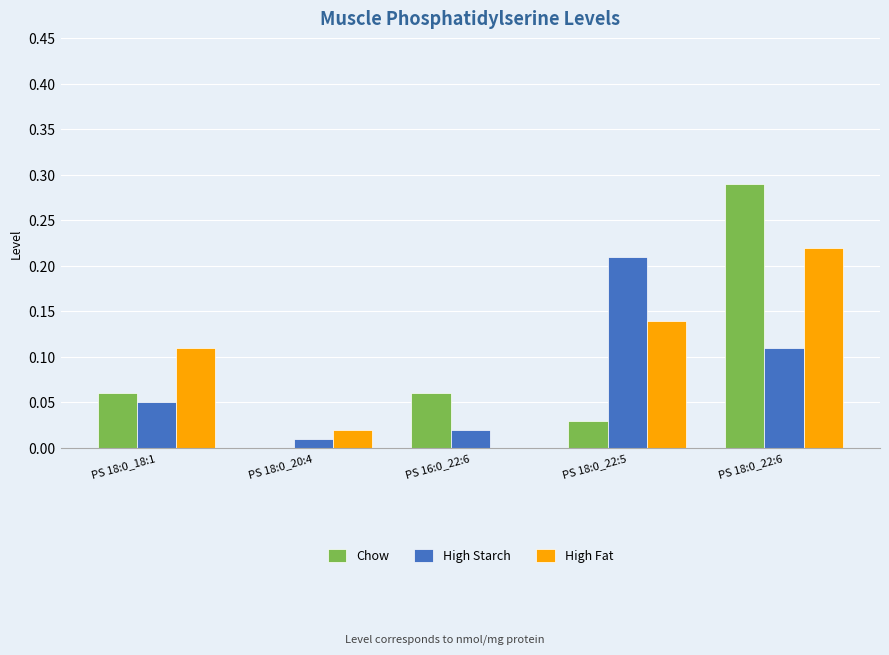

Is the value of High Starch at PS 18:0_18:1 greater than the value of Chow at PS 18:0_22:6?

No